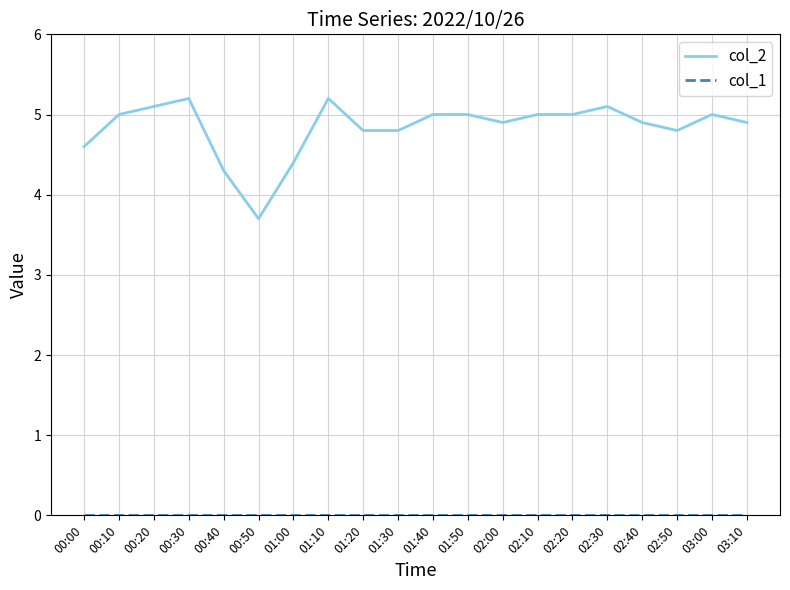

What is the spread (max minus min) of values at 00:50?

3.7